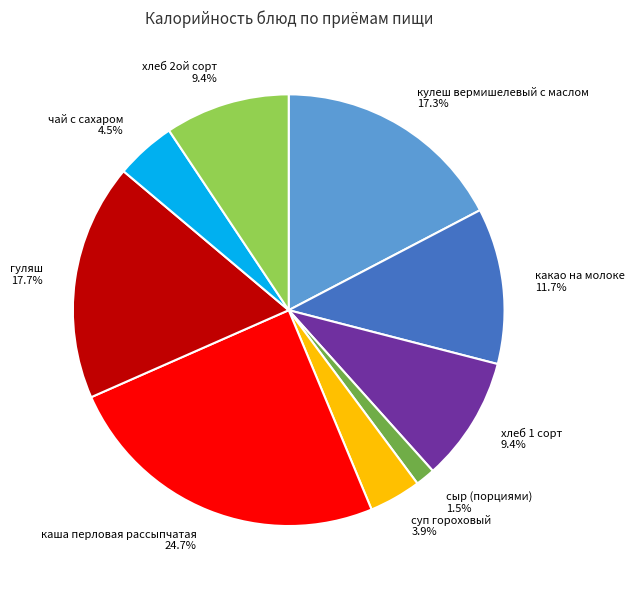

The гуляш slice represents 27% of the pie. True or false?

False